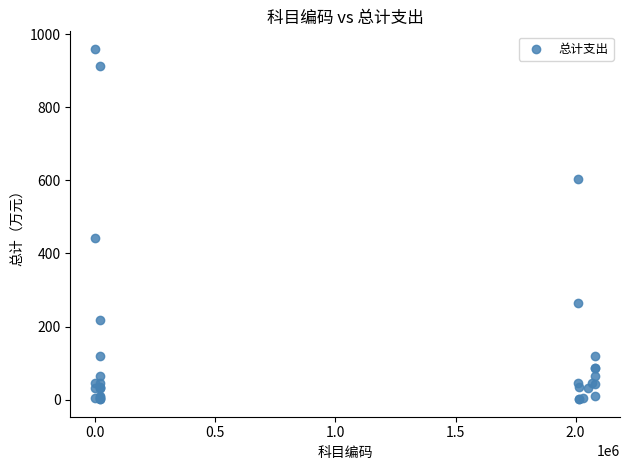

What Y value in the scatter plot is closest to 480?

442.6